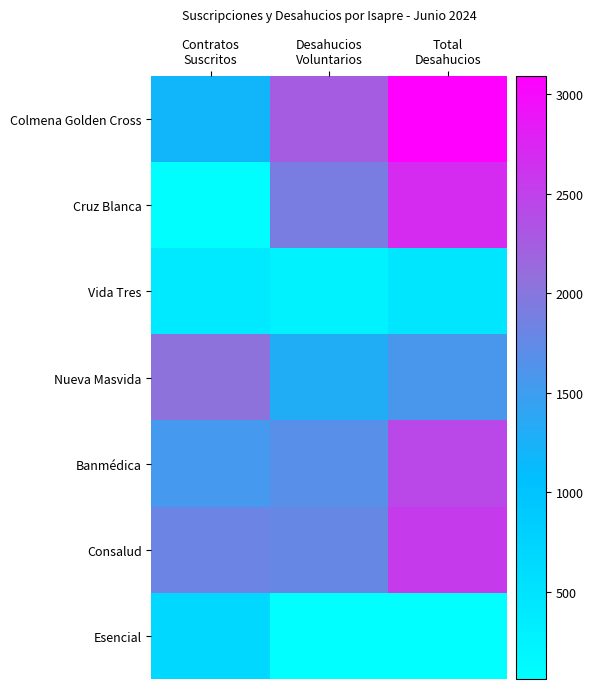

Which series has the widest spread of values?

Cruz Blanca